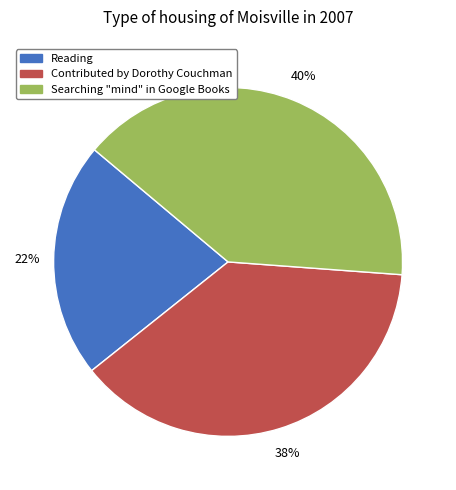

How many segments does this pie chart have?

3